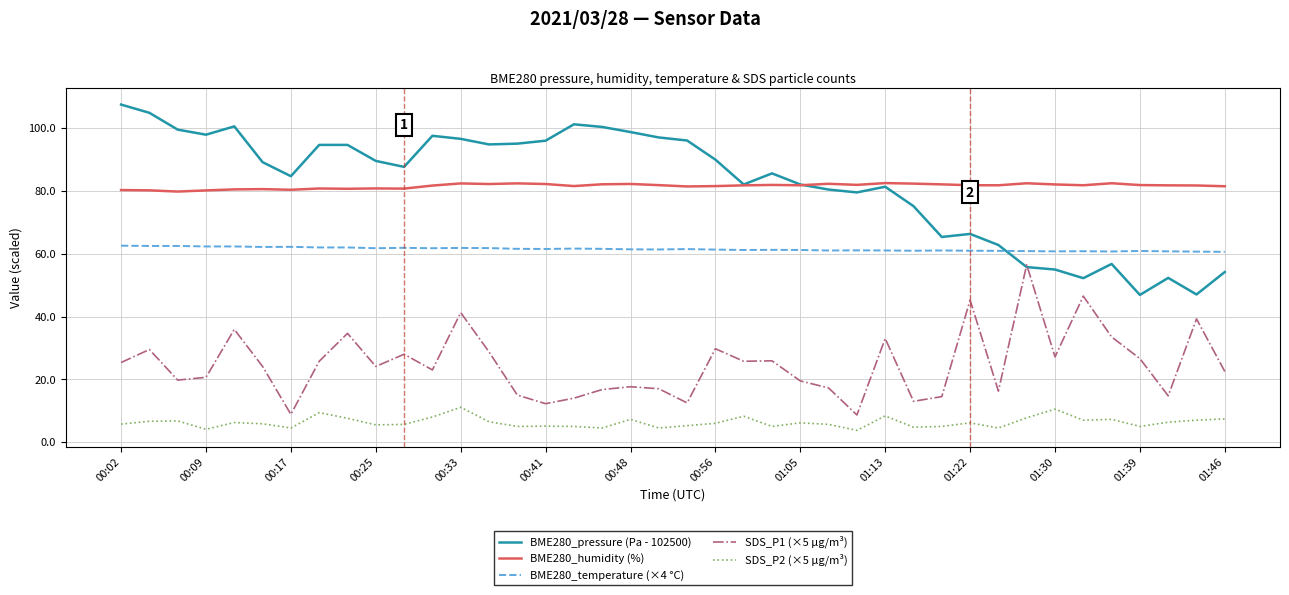

True or false: SDS_P2 (×5 µg/m³) and BME280_pressure (Pa - 102500) intersect in this chart.

False